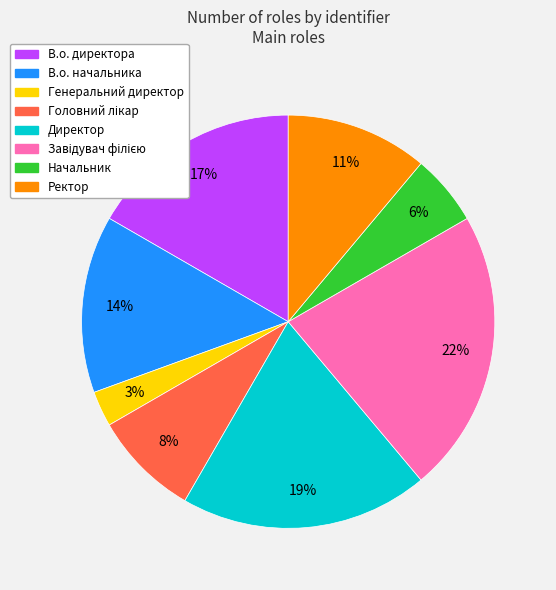

To the nearest percent, what is the average slice percentage?

12%